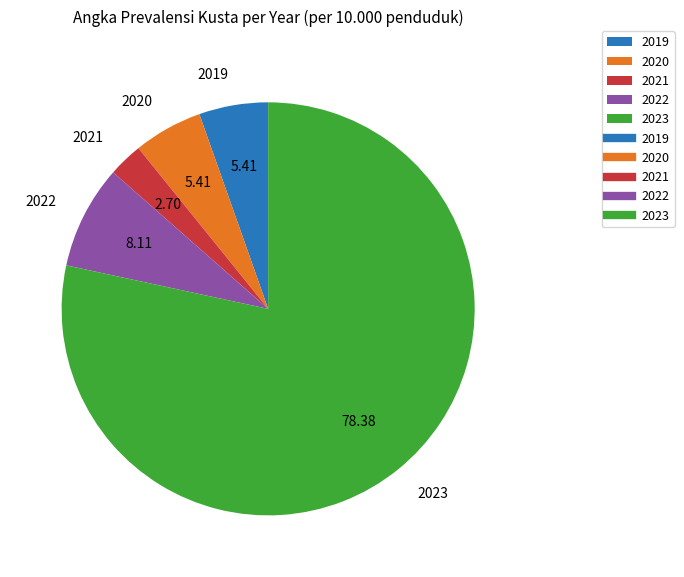

Combined, do 2019 and 2021 account for over 50%?

No